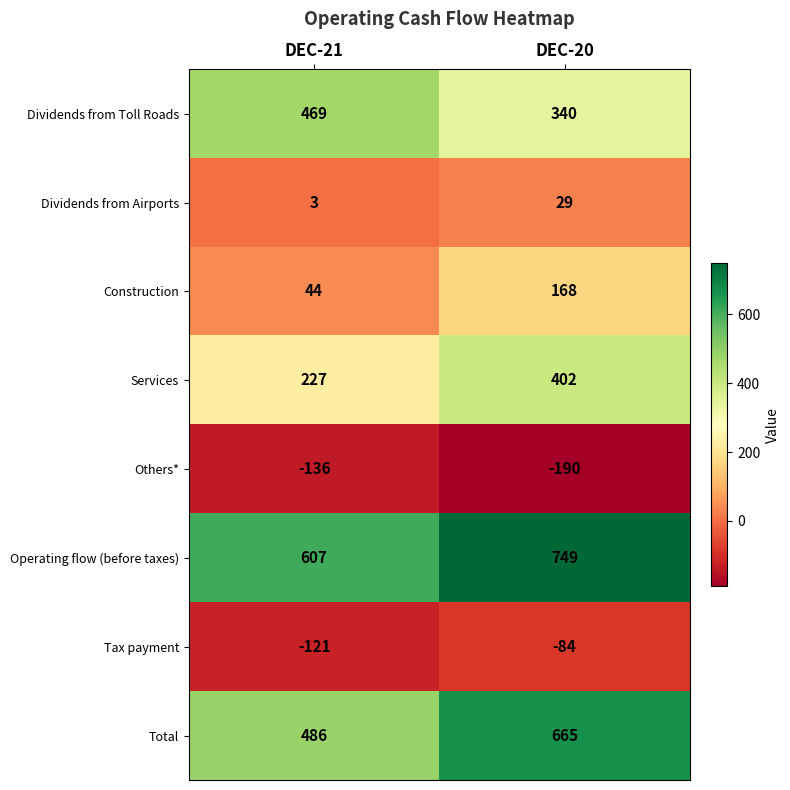

At how many categories does at least one series exceed 745?

1